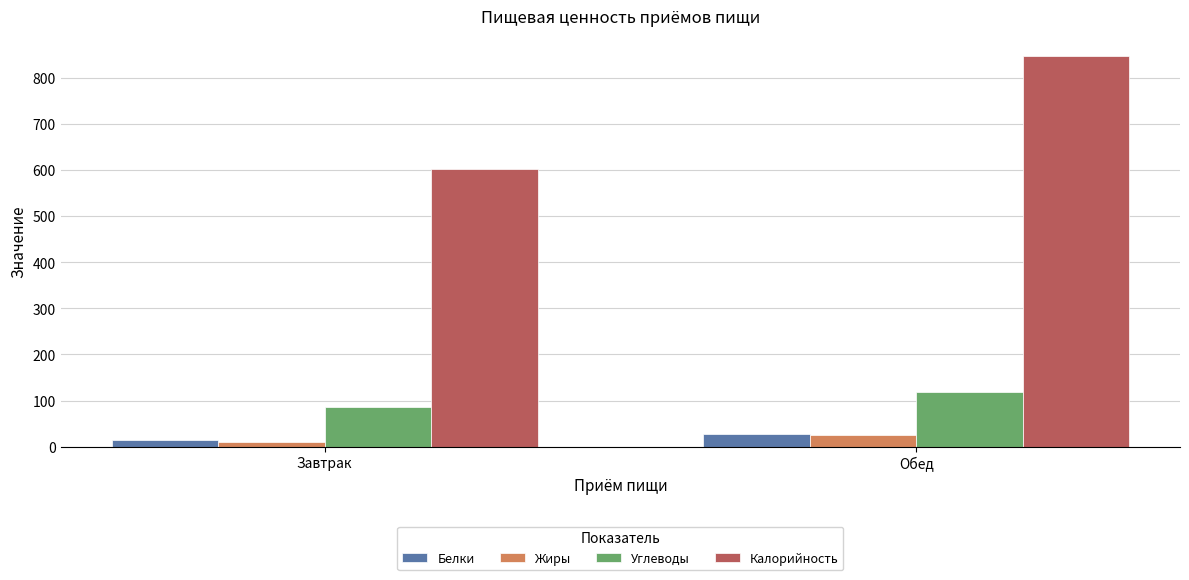

What is the difference between the Белки values at Обед and Завтрак?

13.0